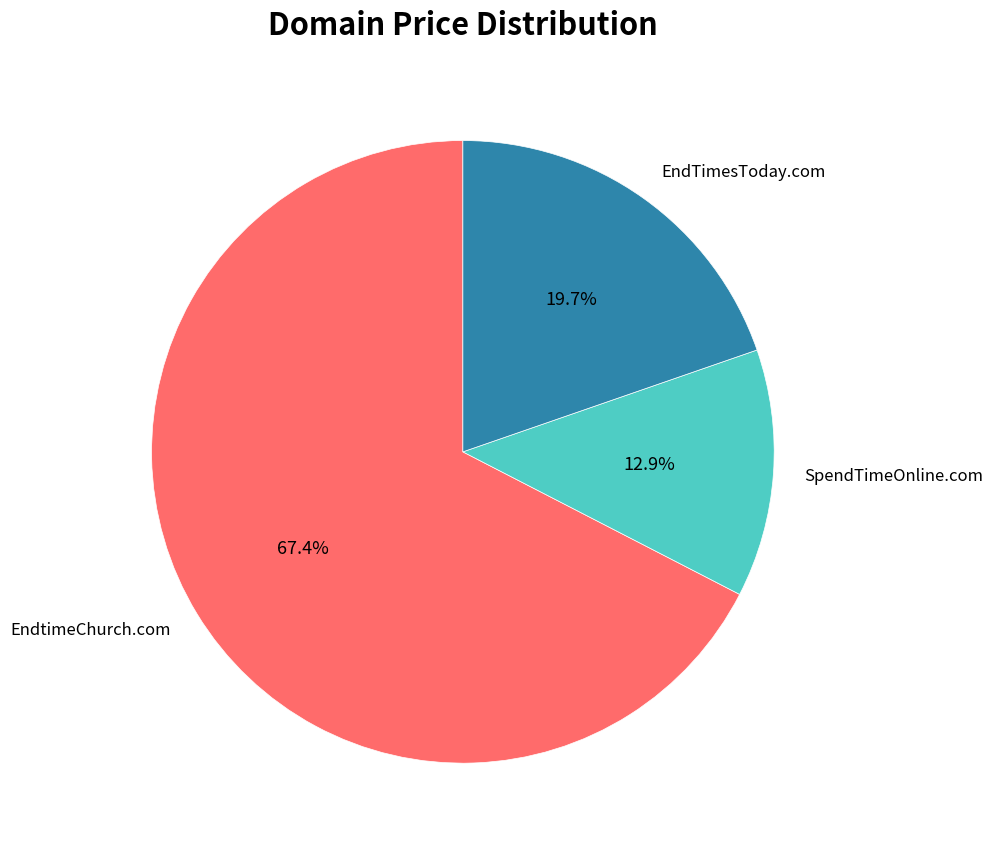

To the nearest percent, what is the difference between the EndtimeChurch.com and SpendTimeOnline.com slice percentages?

55%